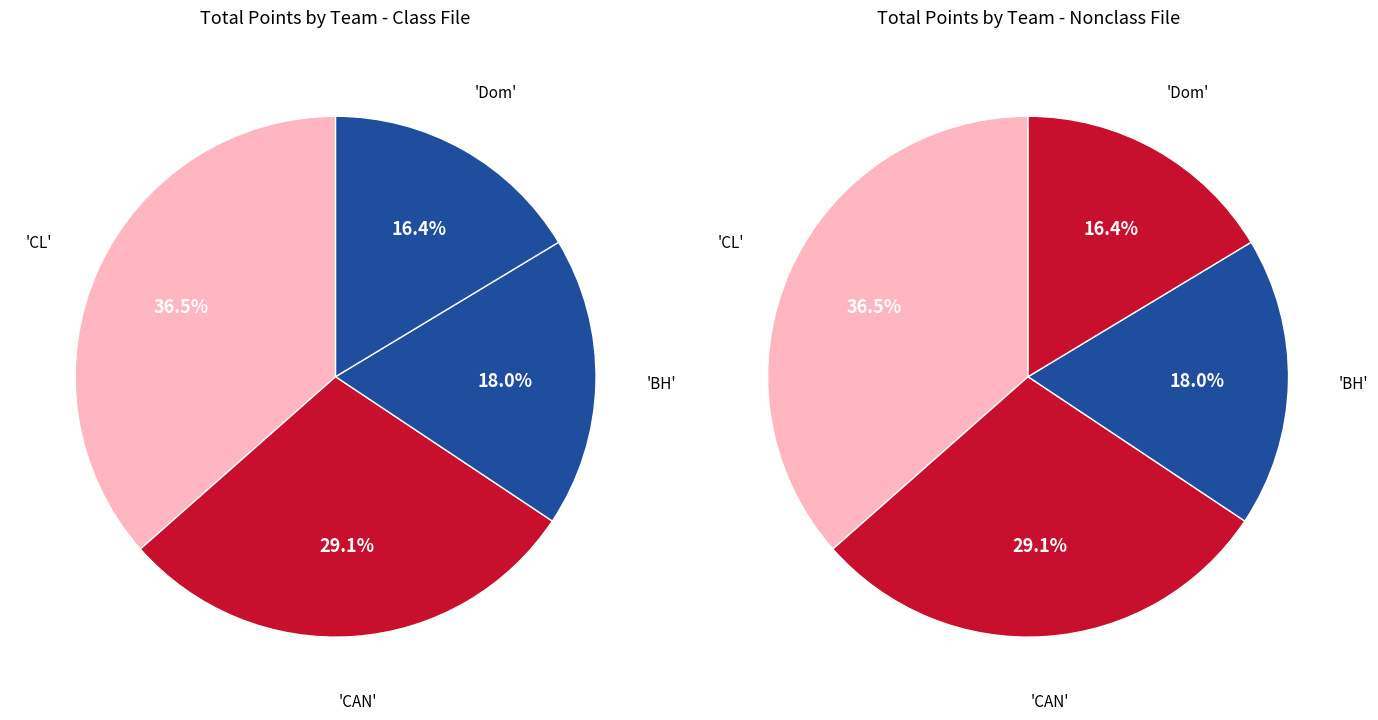

Is the sum of Dom and CAN greater than half?

No